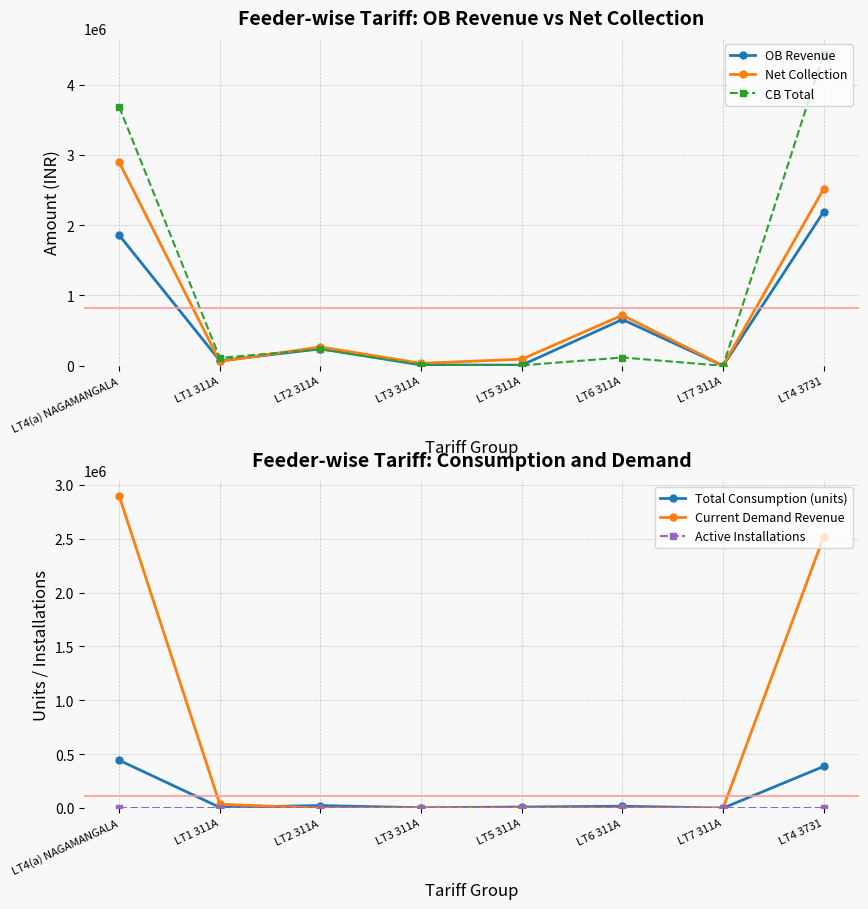

What is the sum of all OB Revenue values?

5037573.2